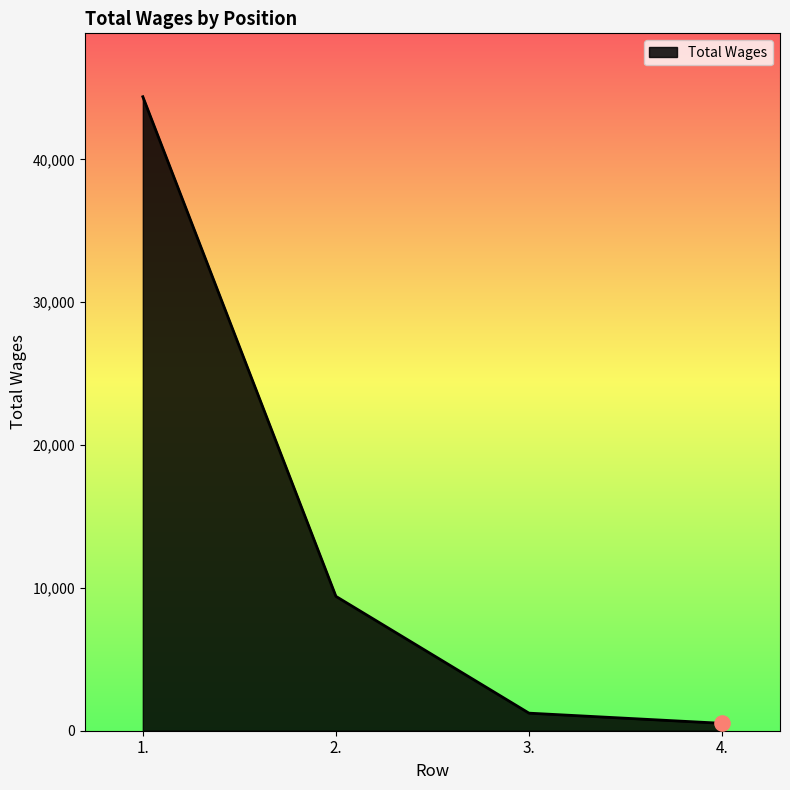

What is the change in value from 1. to 4.?

-43870